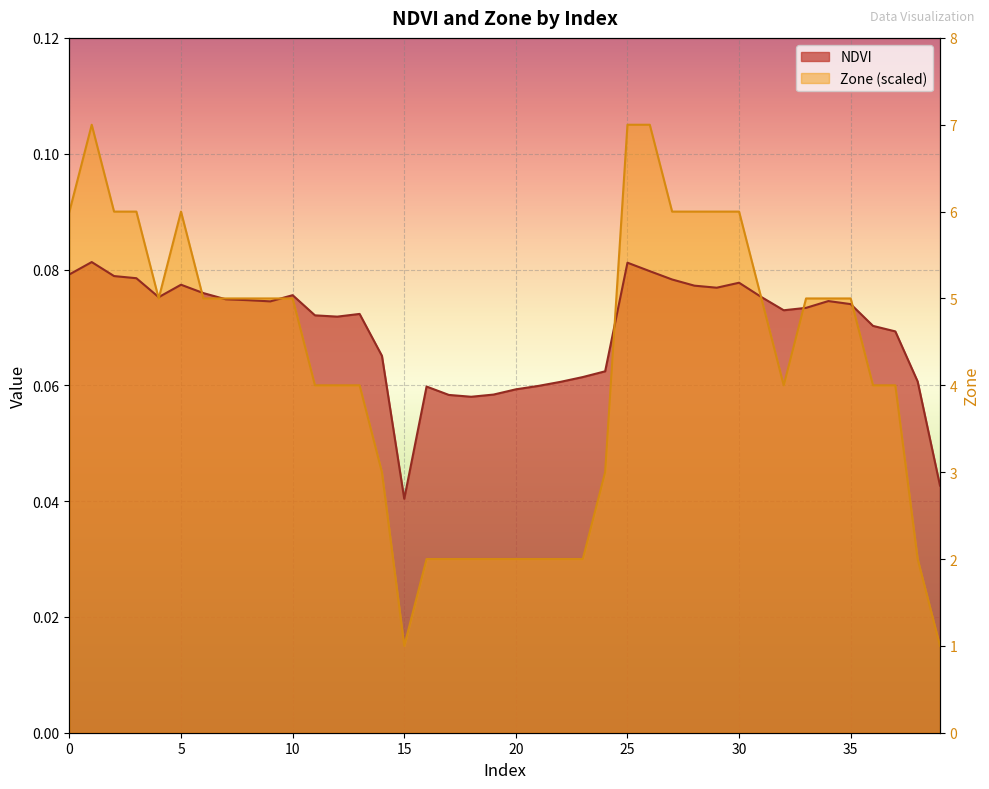

True or false: Zone has a value of 0.1 at 13.

True